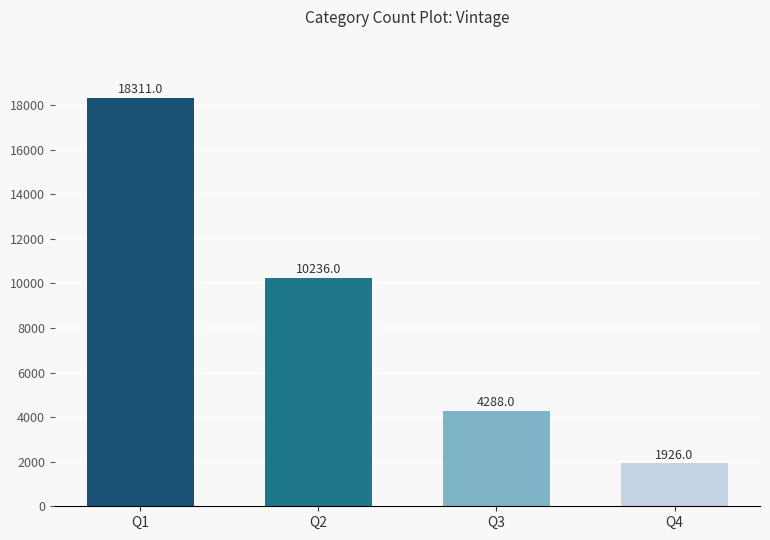

What is the difference between the values at Q2 and Q3?

5948